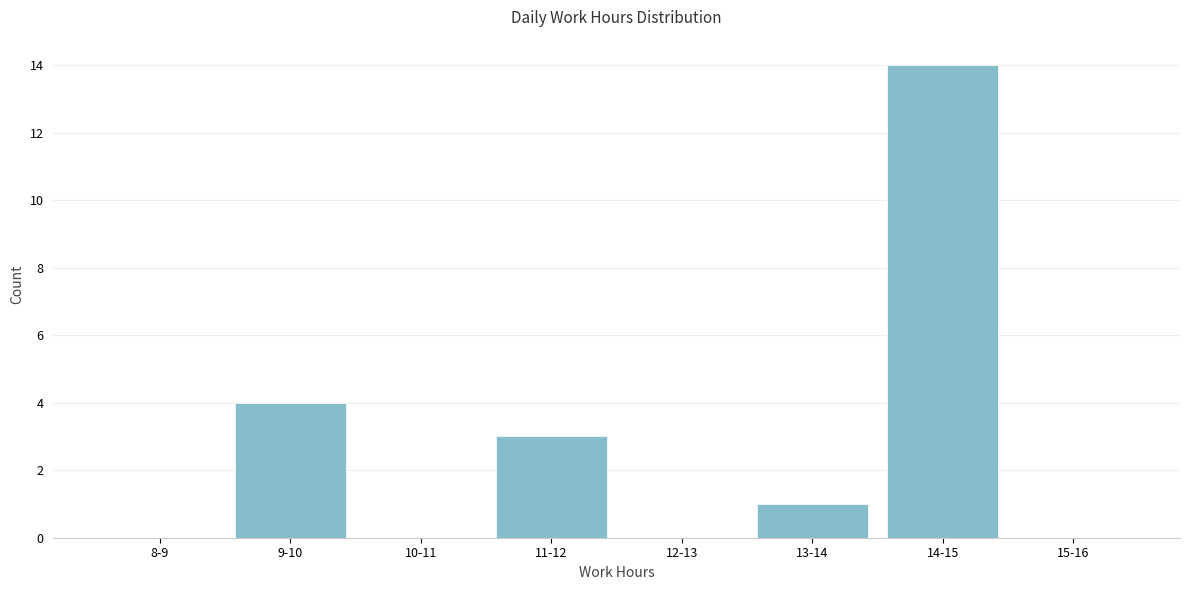

Reading right to left, transcribe all the data shown in this chart.

15-16=0	14-15=14	13-14=1	12-13=0	11-12=3	10-11=0	9-10=4	8-9=0